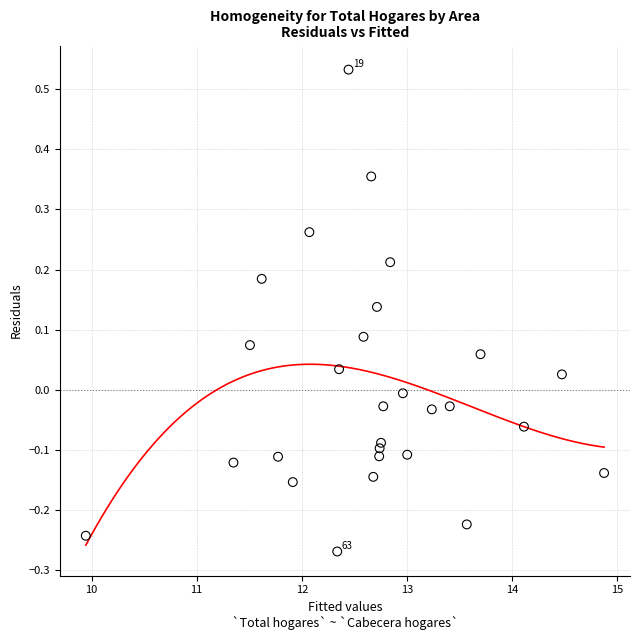

What is the range of X values (max minus min)?

4.9